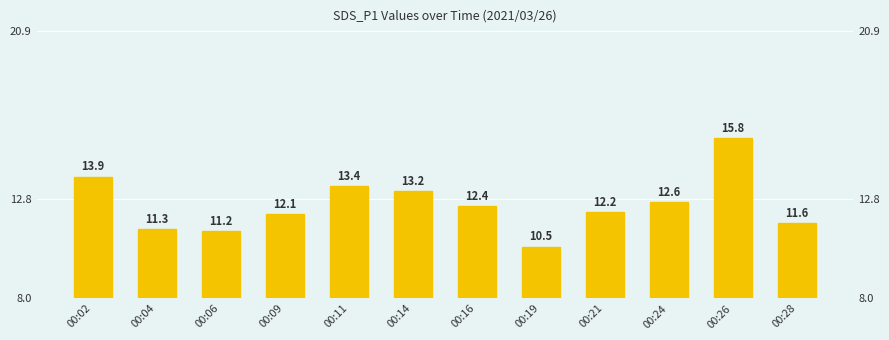

Does the chart contain stacked bars?

No